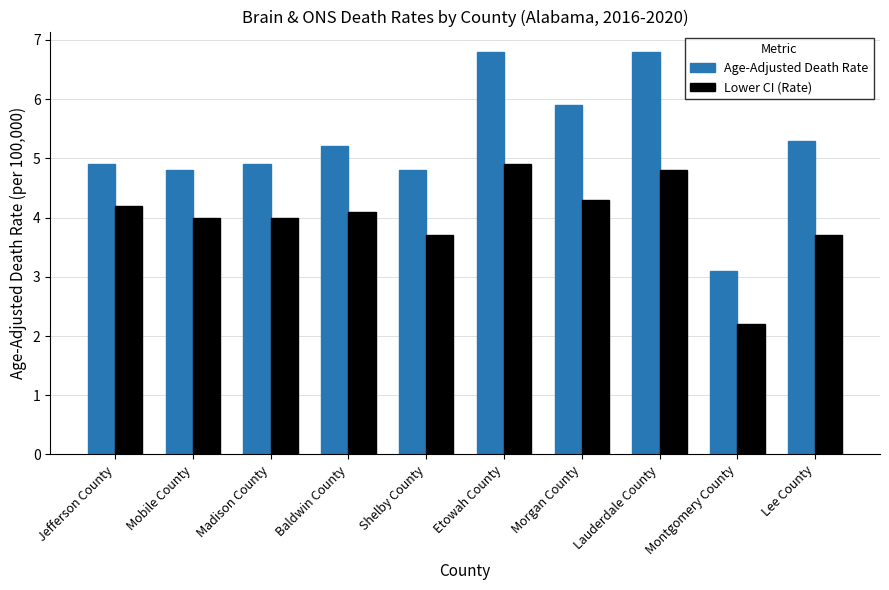

What is the label of the 10th bar from the left?

Lee County